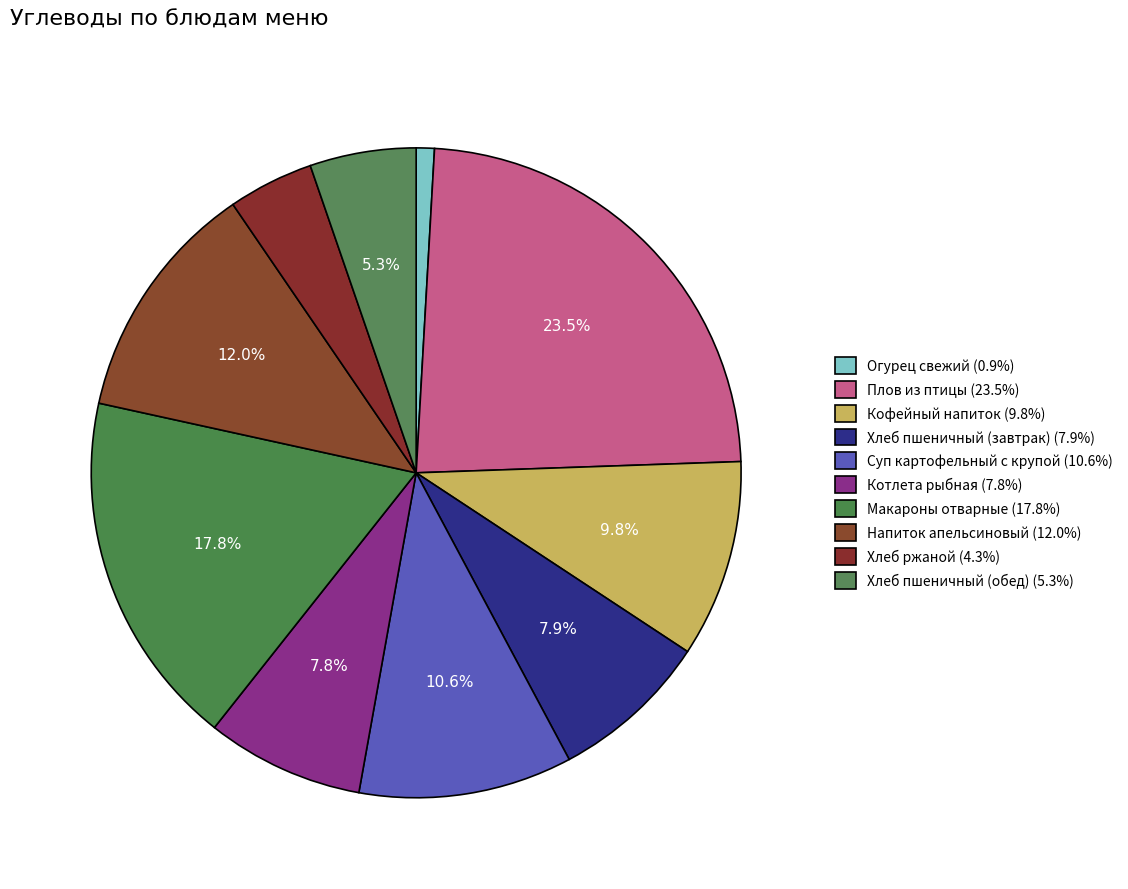

Count the number of slices in the pie.

10